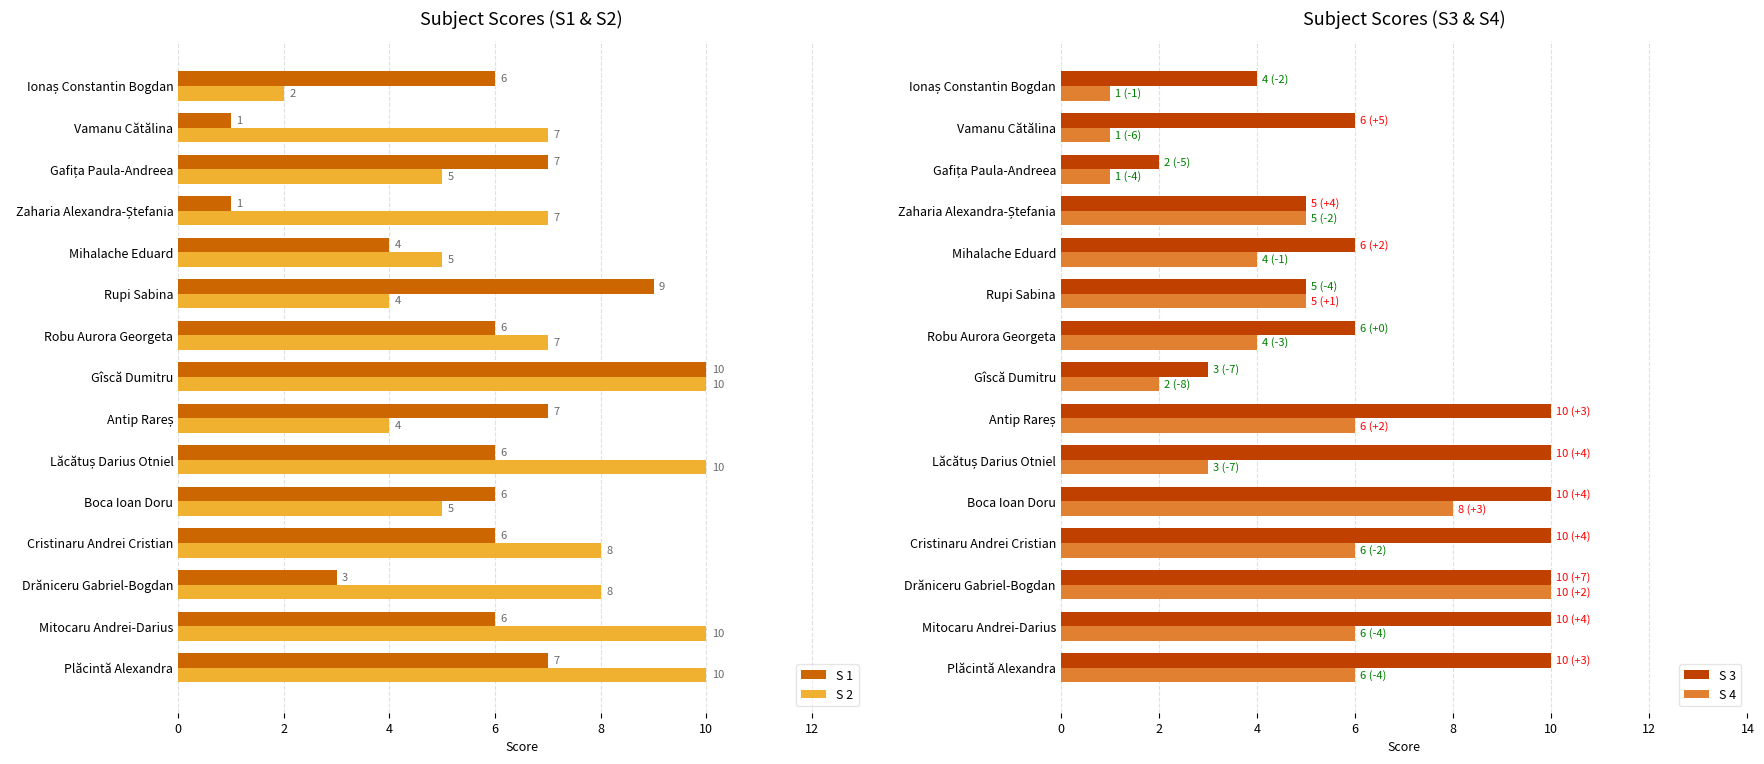

Reading left to right, list all the values displayed in this chart.

S 1: 7	6	3	6	6	6	7	10	6	9	4	1	7	1	6
S 2: 10	10	8	8	5	10	4	10	7	4	5	7	5	7	2
S 3: 10	10	10	10	10	10	10	3	6	5	6	5	2	6	4
S 4: 6	6	10	6	8	3	6	2	4	5	4	5	1	1	1